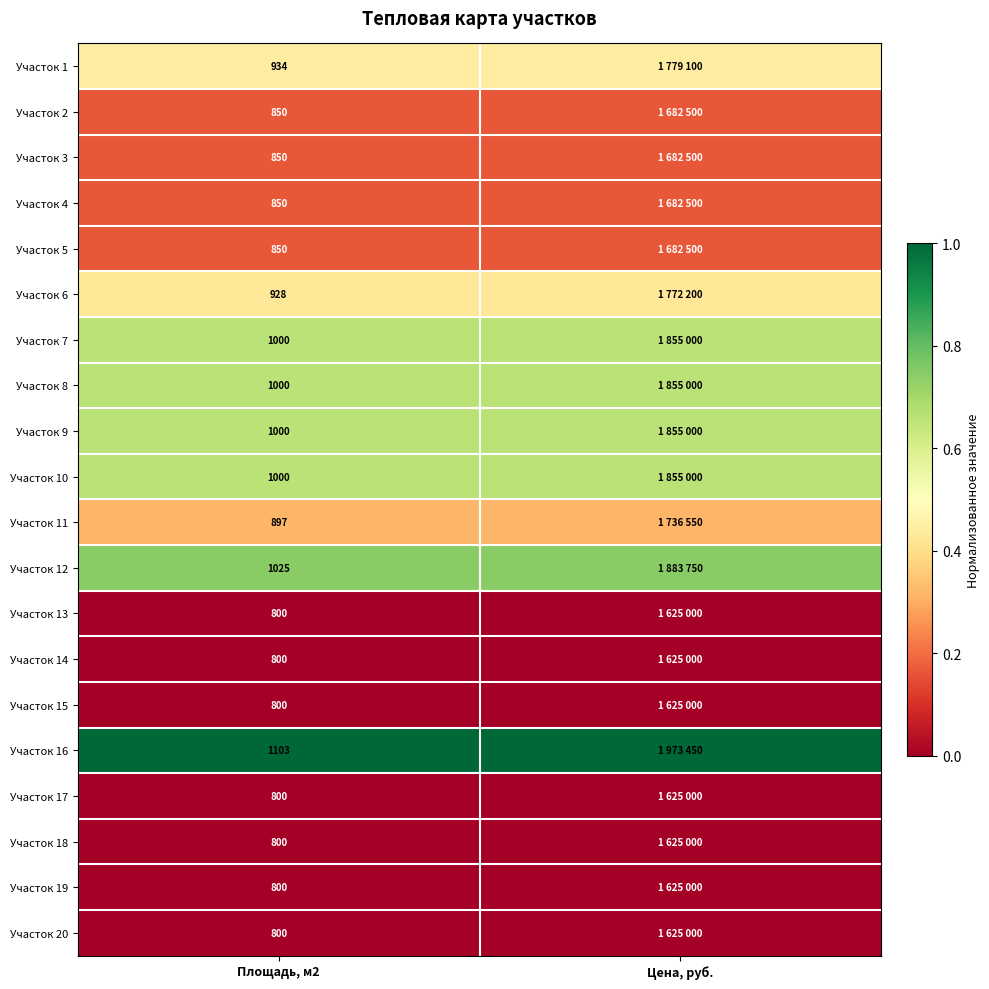

What is the approximate value of Участок 11 at Цена, руб.?

0.3